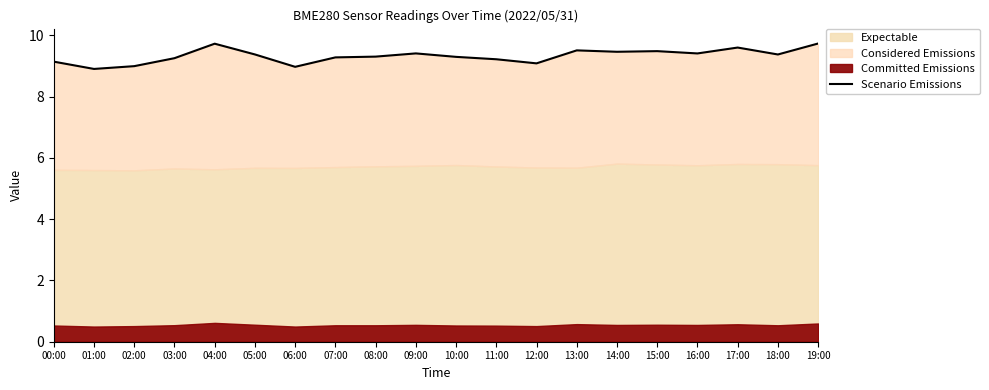

What is the average value?

9.3